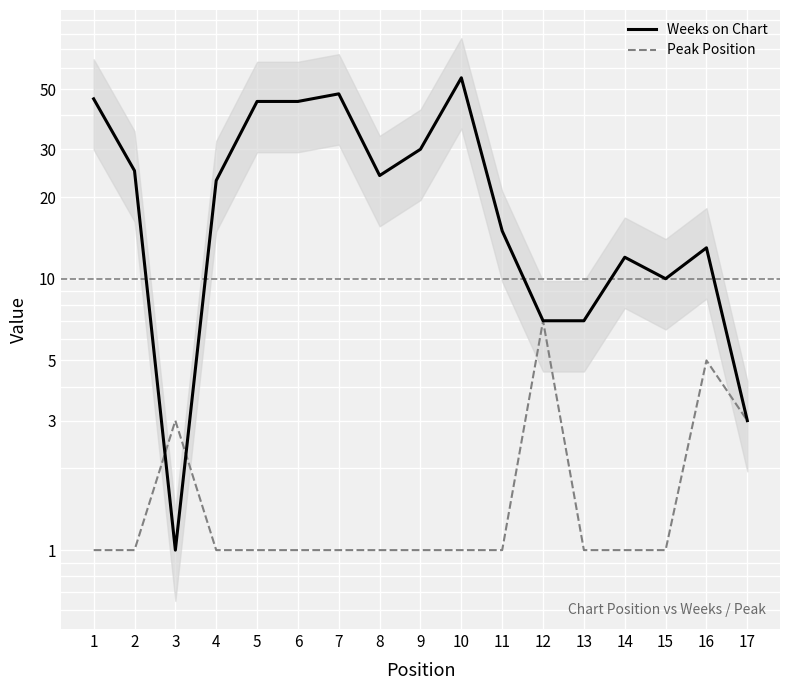

Between 13 and 14, which series saw the biggest shift?

Weeks on Chart